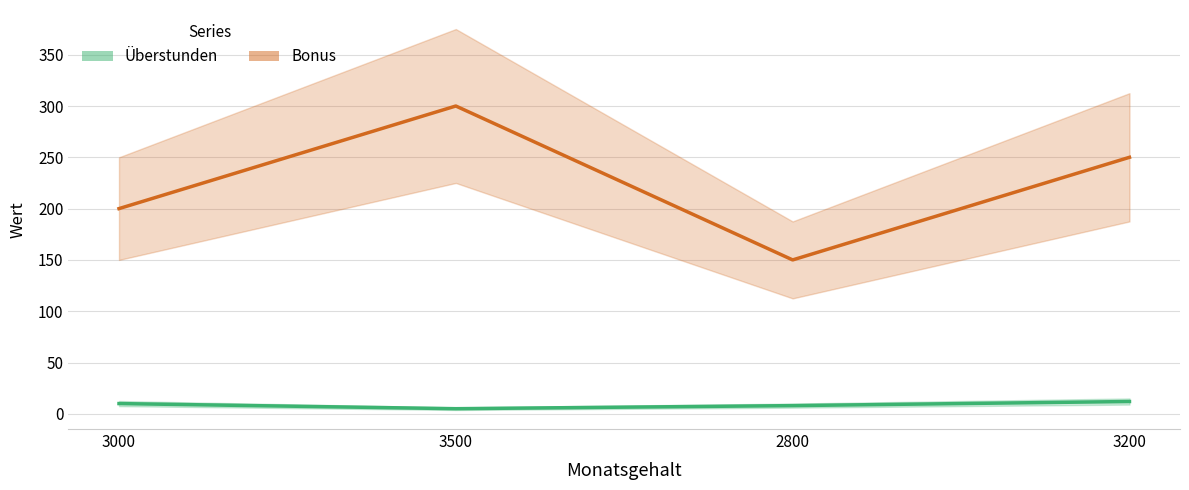

What are all the series names shown in the legend?

Überstunden, Bonus